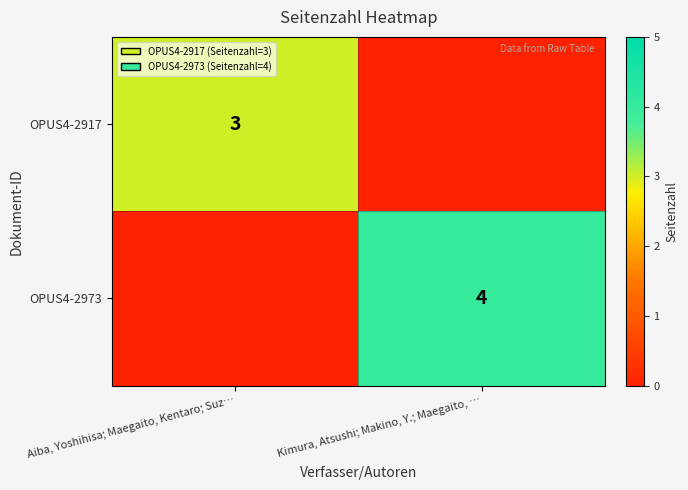

The value of OPUS4-2917 at Aiba, Yoshihisa; Maegaito, Kentaro; Suz… is 3. True or false?

True